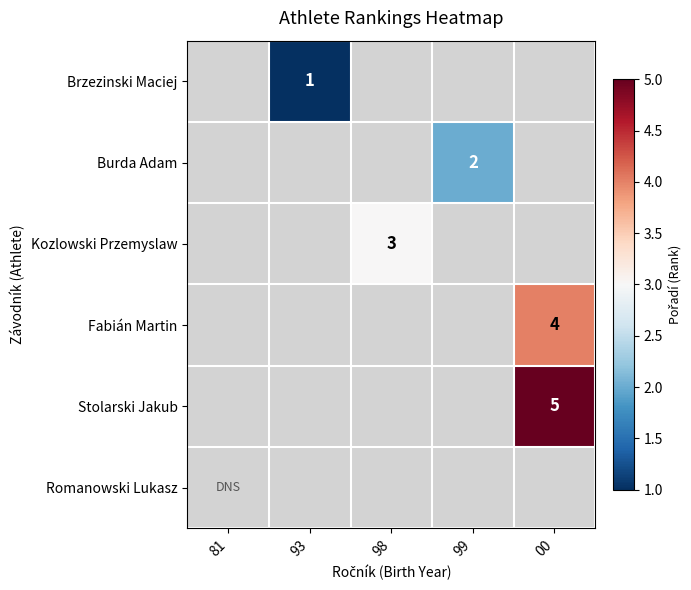

Is it true that Stolarski Jakub equals 5 at 00?

True